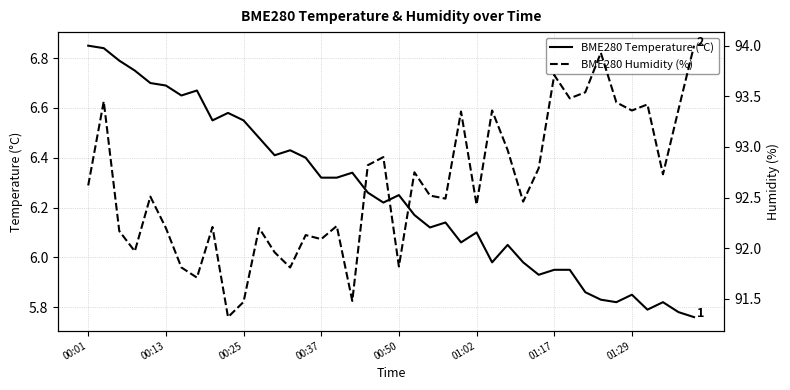

Which category has the lowest value in the BME280 Temperature (°C) series?

39